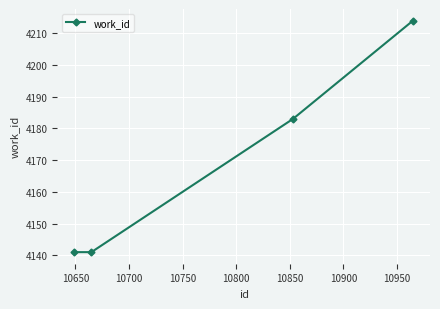

What is the average value?

4170